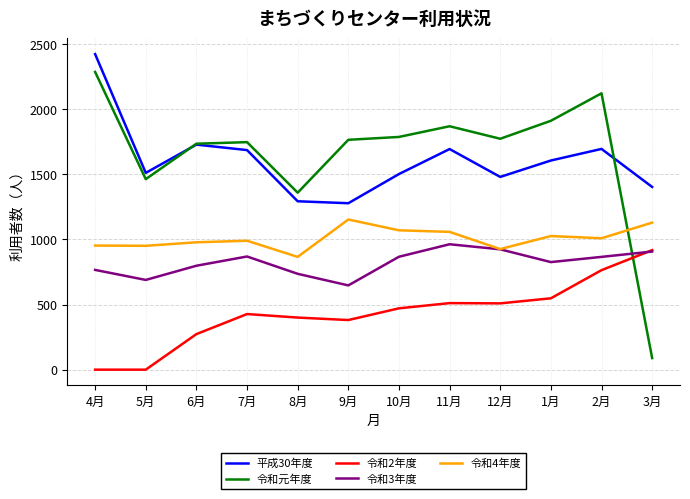

How many categories are shown in the chart?

12